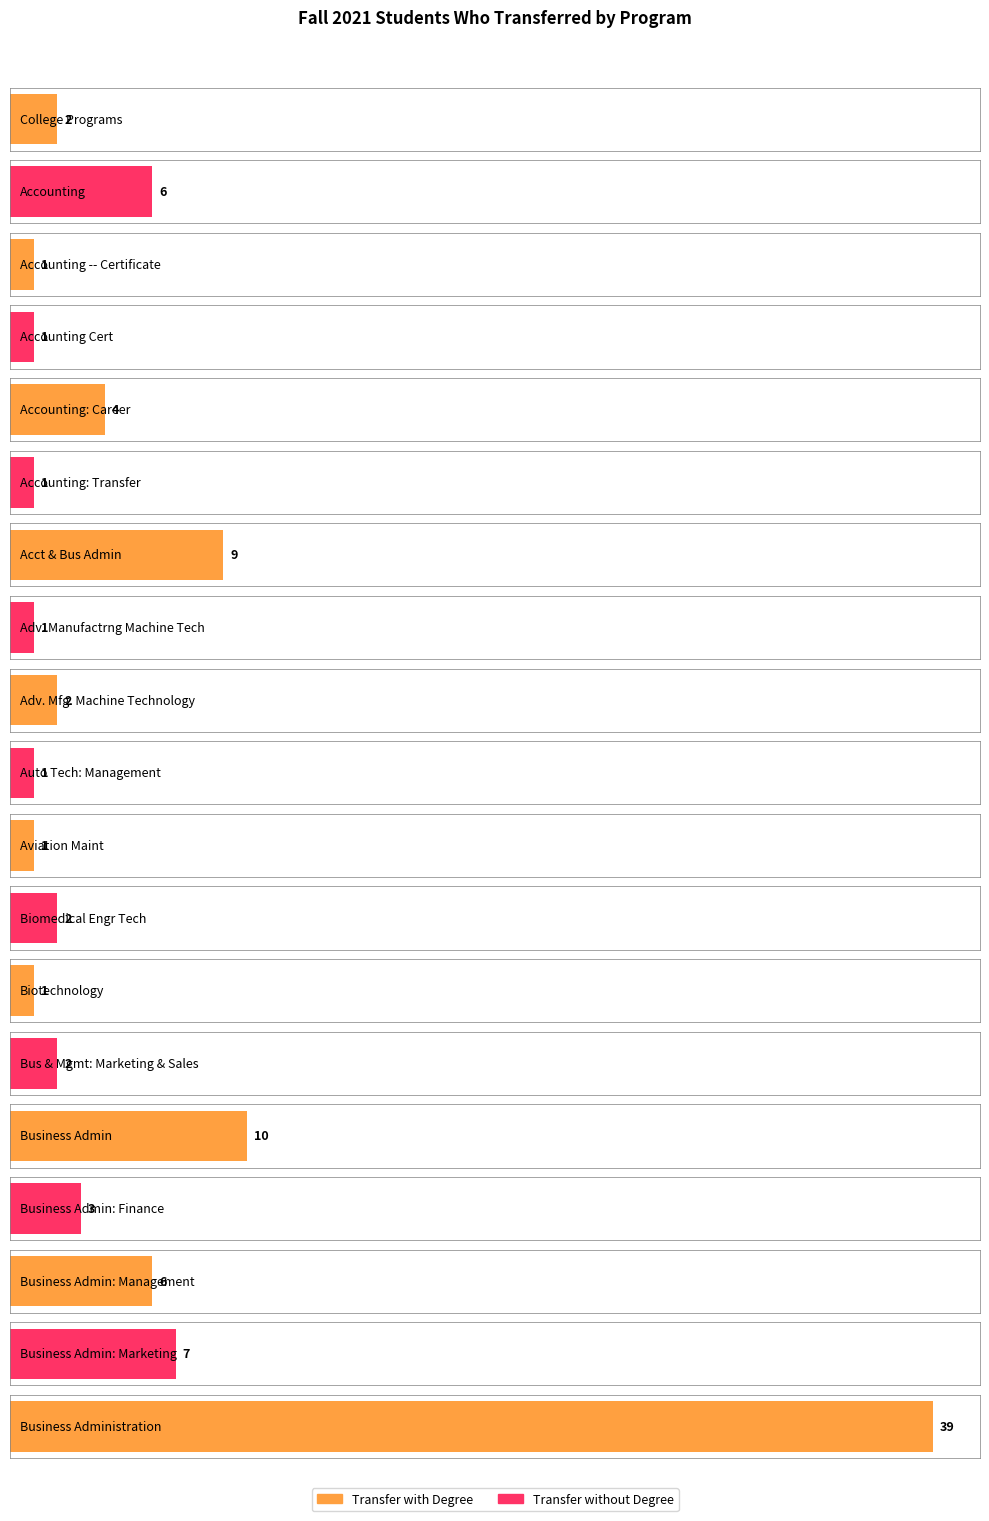

Is it true that Transfer without Degree equals 1 at Auto Tech: Management?

True